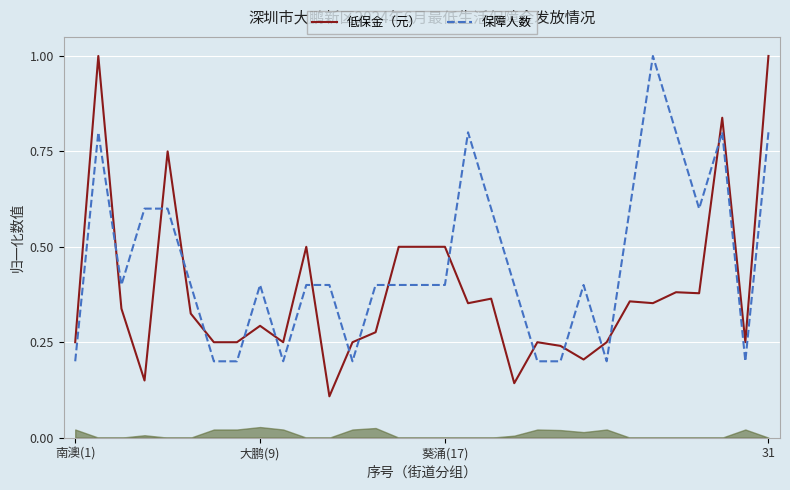

The 保障人数 series shows 0.2 at 23. True or false?

True